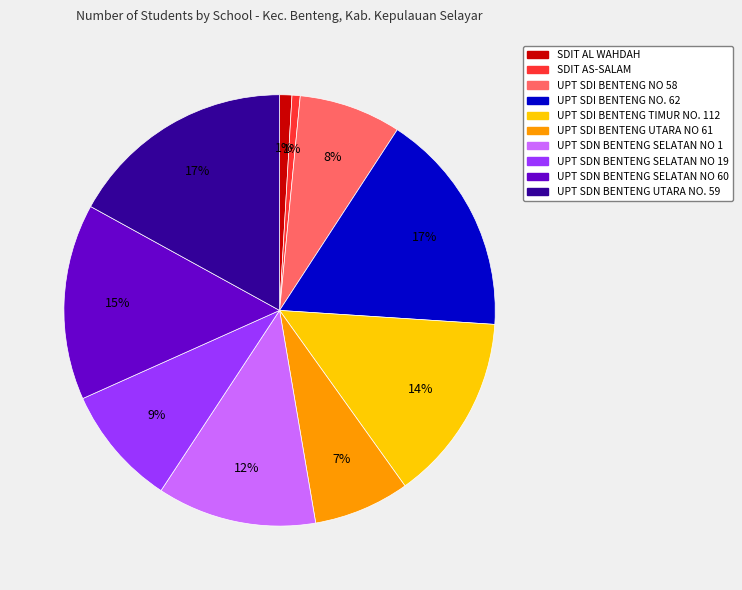

Is there a majority slice in this chart?

No